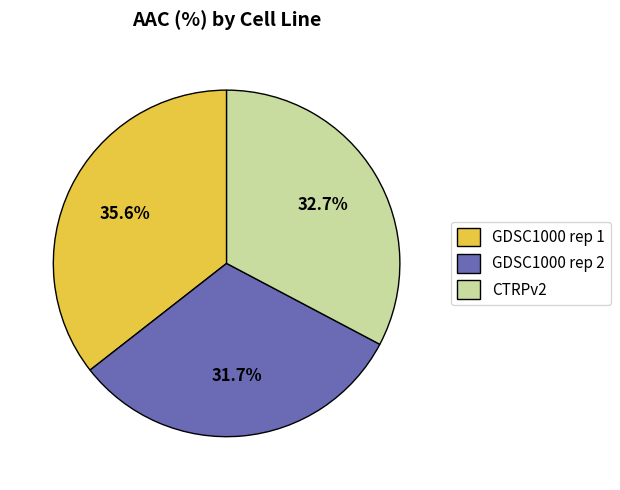

What is the ratio of the value at GDSC1000 rep 1 to the value at GDSC1000 rep 2?

1.1